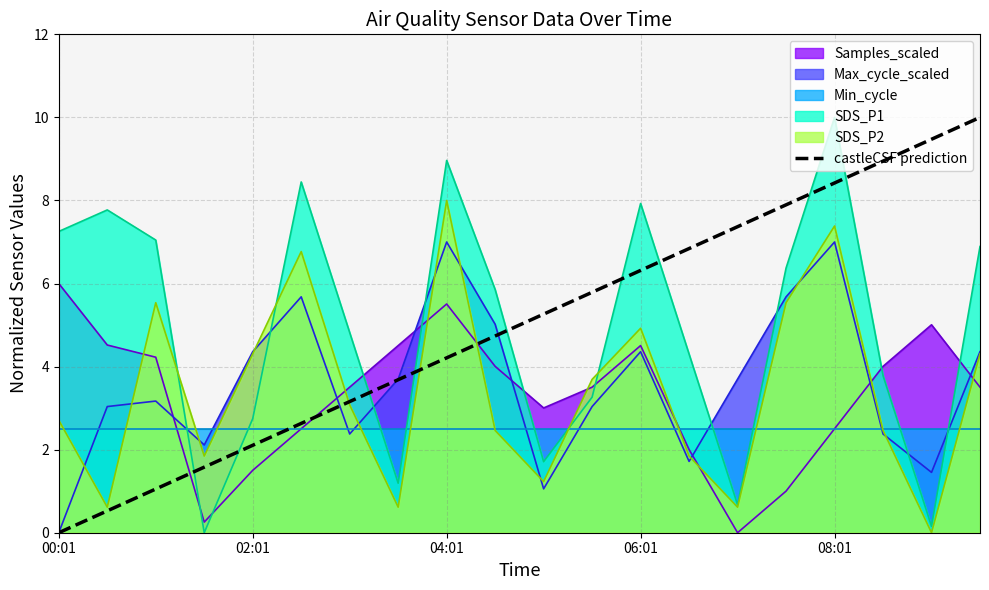

Which label corresponds to the smallest value in the chart?

00:01